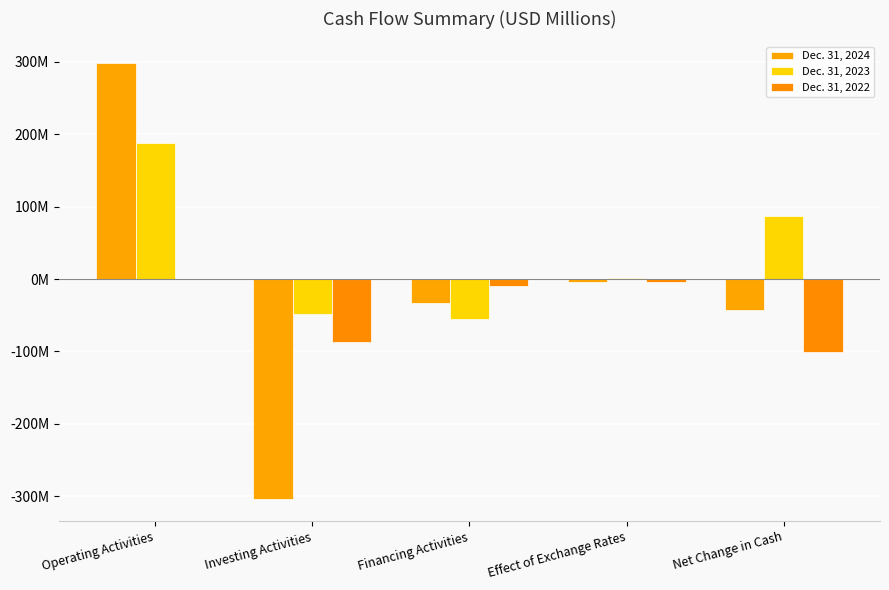

What is the label of the 5th bar from the left?

Net Change in Cash